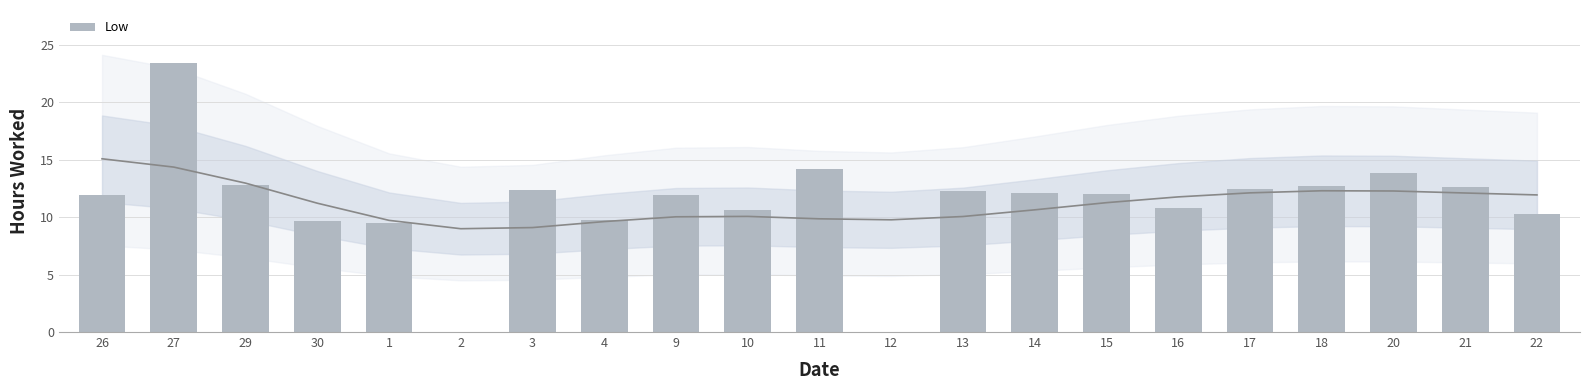

Reading left to right, what are all the values shown in this chart?

26=11.9	27=23.4	29=12.8	30=9.6	1=9.5	2=0.0	3=12.4	4=9.7	9=11.9	10=10.6	11=14.2	12=0.0	13=12.3	14=12.1	15=12.0	16=10.8	17=12.4	18=12.7	20=13.8	21=12.6	22=10.3